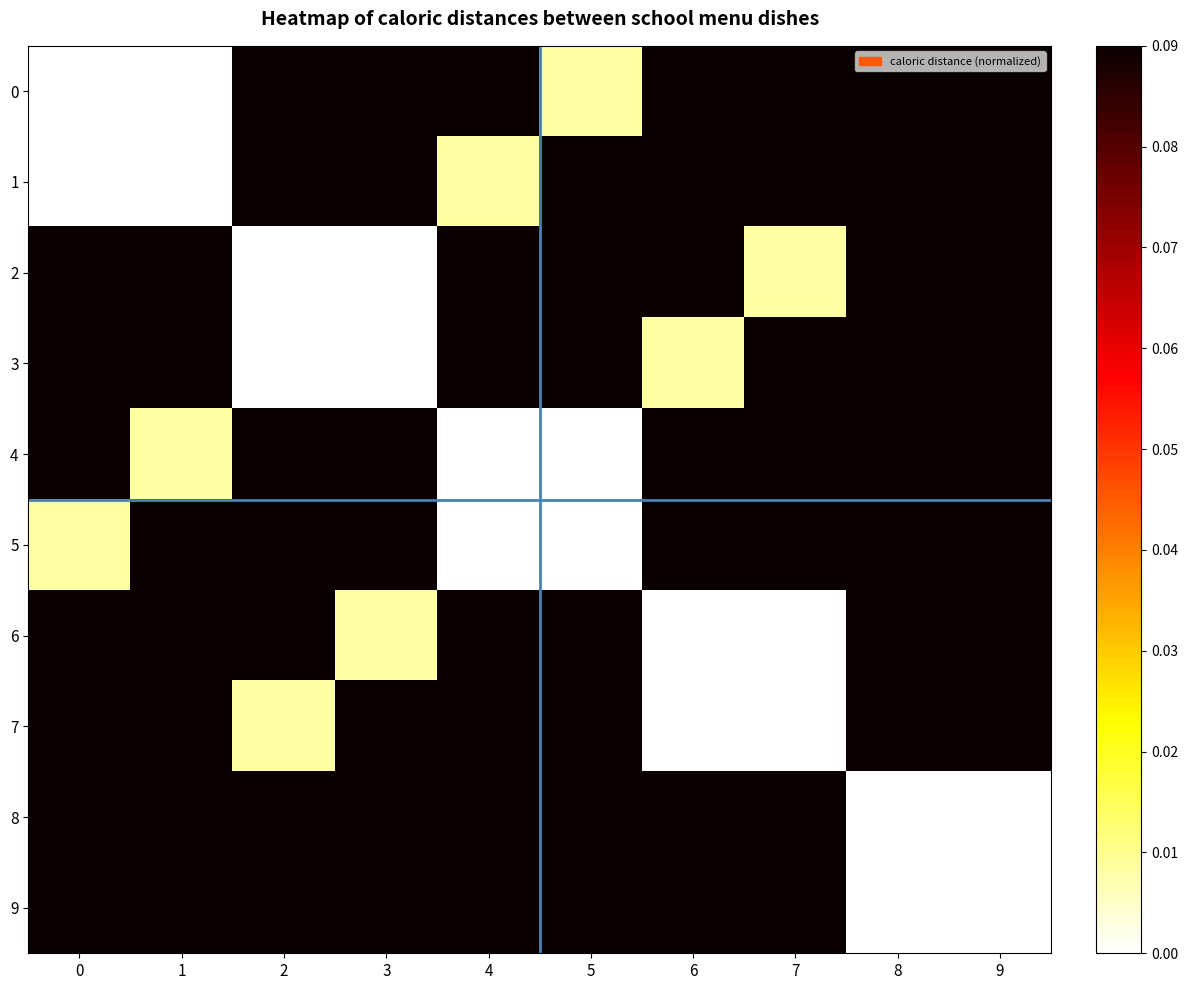

Reading left to right, extract all data points from this chart.

0: 0=0.0	1=0.0	2=0.2	3=0.1	4=0.1	5=0.0	6=0.3	7=0.2	8=0.7	9=0.7
1: 0=0.0	1=0.0	2=0.1	3=0.2	4=0.0	5=0.1	6=0.2	7=0.3	8=0.7	9=0.7
2: 0=0.2	1=0.1	2=0.0	3=0.0	4=0.3	5=0.2	6=0.1	7=0.0	8=0.3	9=0.1
3: 0=0.1	1=0.2	2=0.0	3=0.0	4=0.2	5=0.3	6=0.0	7=0.1	8=0.1	9=0.3
4: 0=0.1	1=0.0	2=0.3	3=0.2	4=0.0	5=0.0	6=0.2	7=0.1	8=0.7	9=0.7
5: 0=0.0	1=0.1	2=0.2	3=0.3	4=0.0	5=0.0	6=0.1	7=0.2	8=0.7	9=0.7
6: 0=0.3	1=0.2	2=0.1	3=0.0	4=0.2	5=0.1	6=0.0	7=0.0	8=0.3	9=0.1
7: 0=0.2	1=0.3	2=0.0	3=0.1	4=0.1	5=0.2	6=0.0	7=0.0	8=0.1	9=0.3
8: 0=0.7	1=0.7	2=0.3	3=0.1	4=0.7	5=0.7	6=0.3	7=0.1	8=0.0	9=0.0
9: 0=0.7	1=0.7	2=0.1	3=0.3	4=0.7	5=0.7	6=0.1	7=0.3	8=0.0	9=0.0